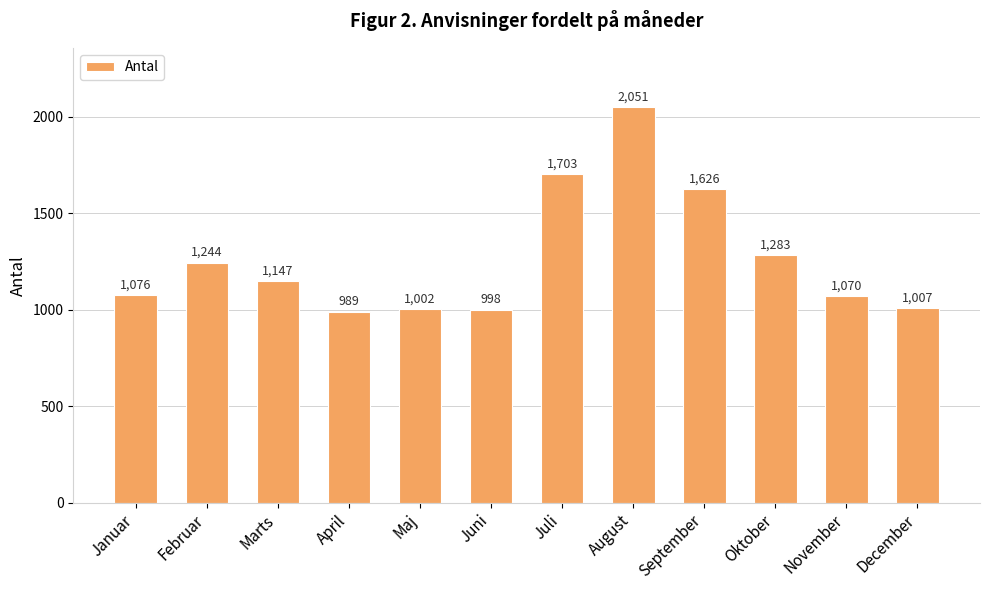

At which category does the chart reach its minimum across all series?

April